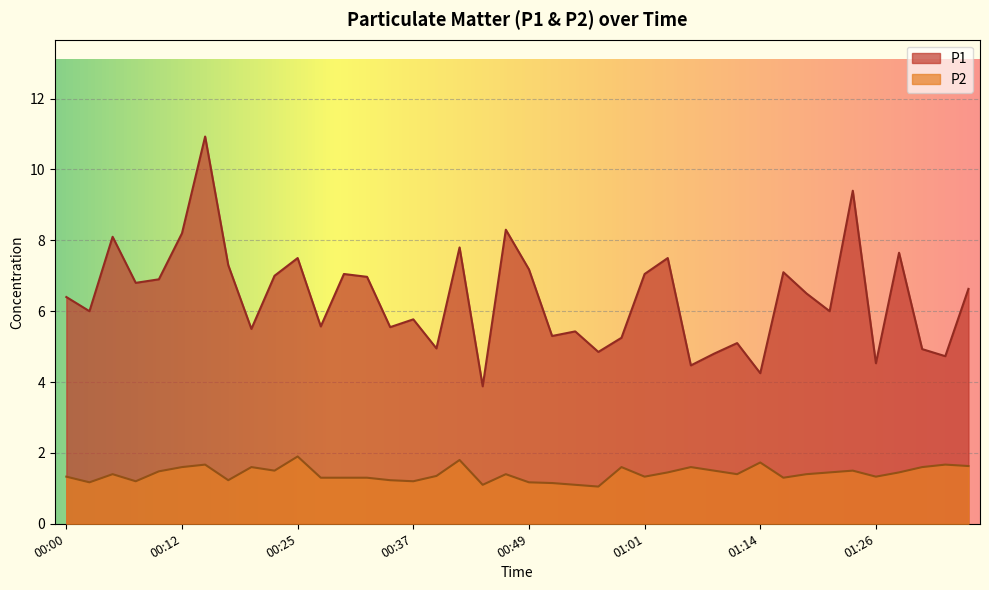

Read the P2 value at 00:00.

1.3